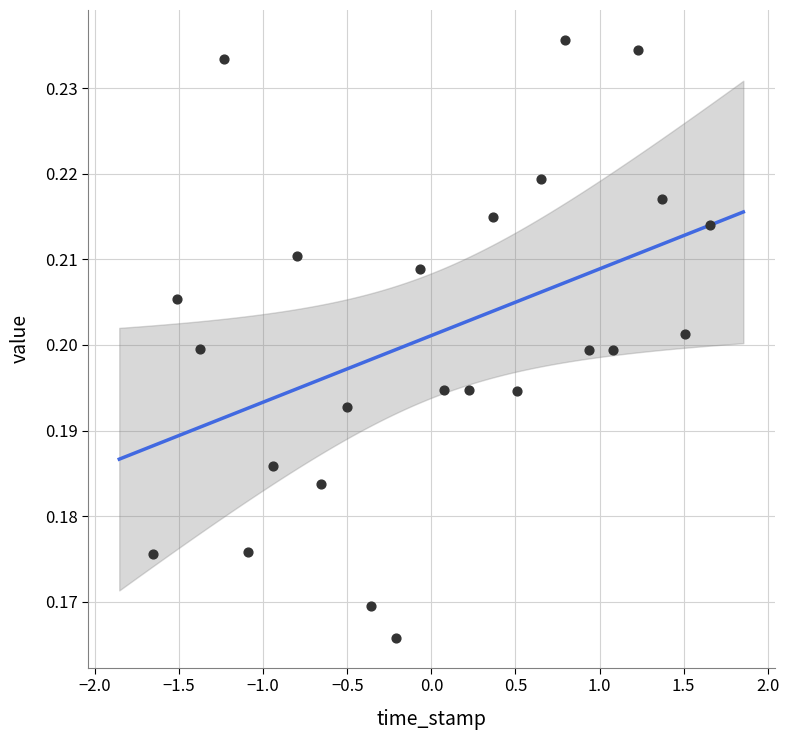

What is the range of X values (max minus min)?

3.3